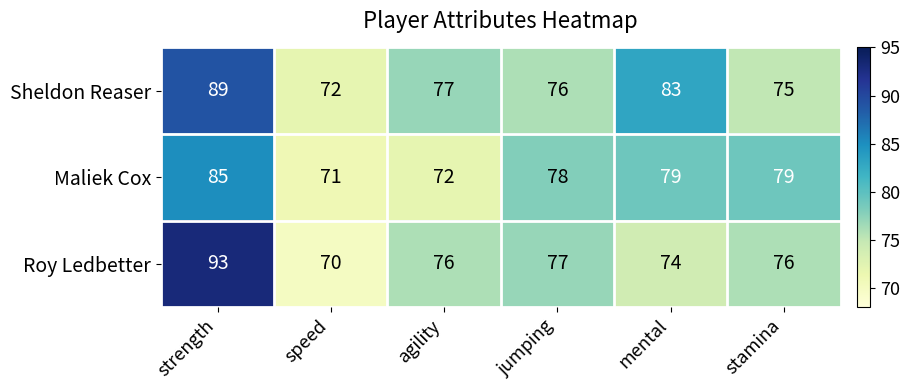

The value of Roy Ledbetter at jumping is 77. True or false?

True